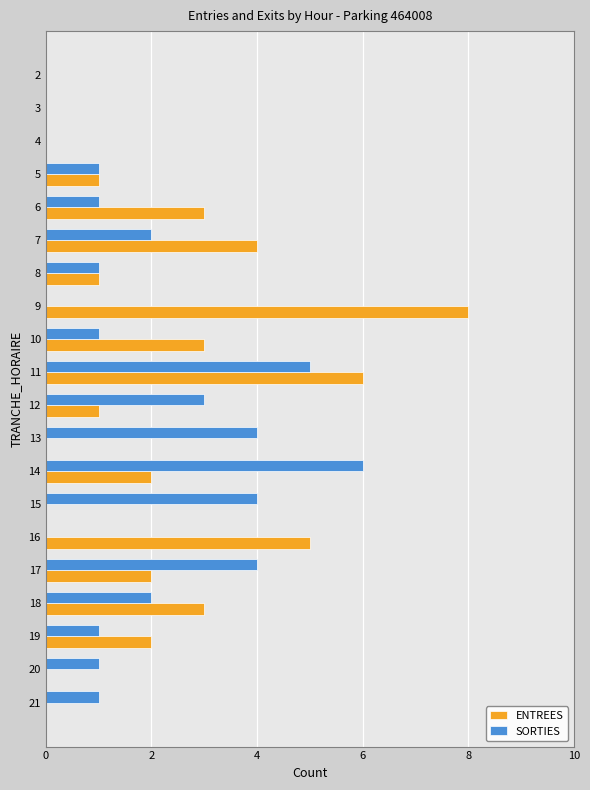

The ENTREES series shows 5 at 20. True or false?

False